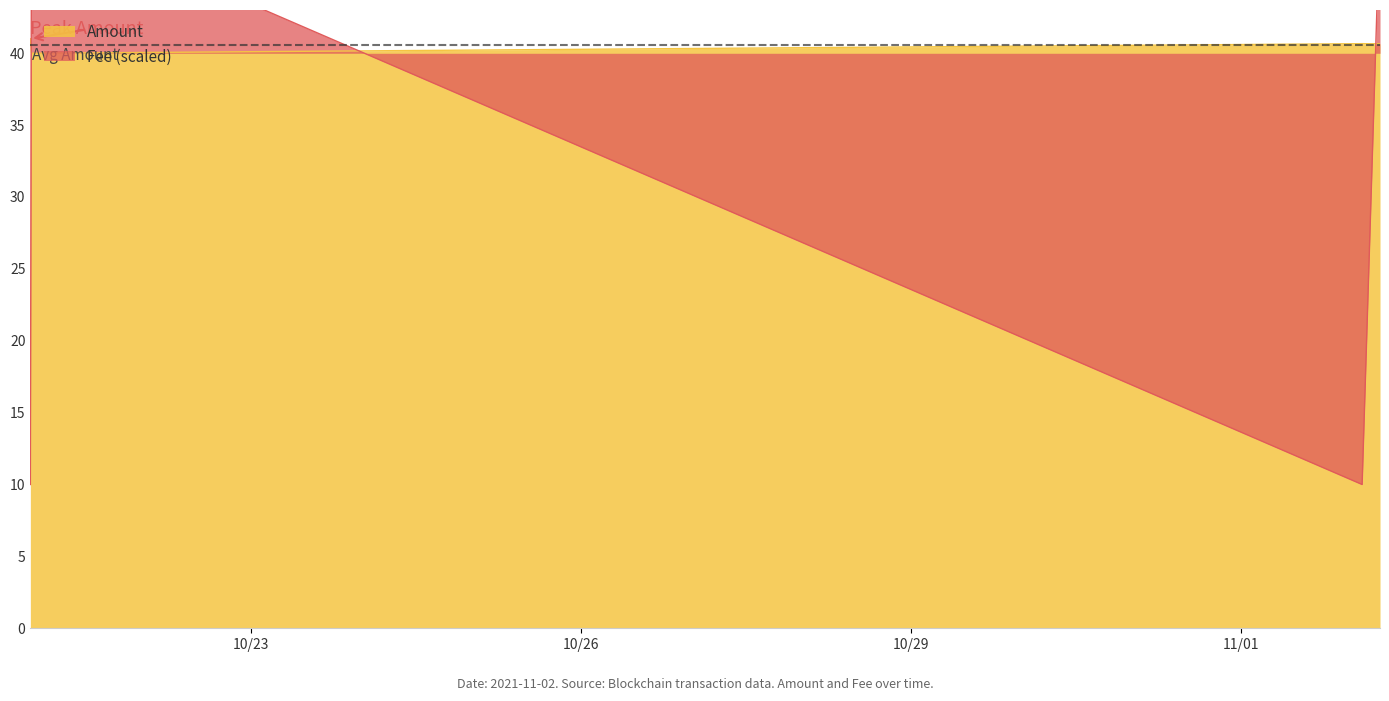

What is the minimum value for Amount?

40.0